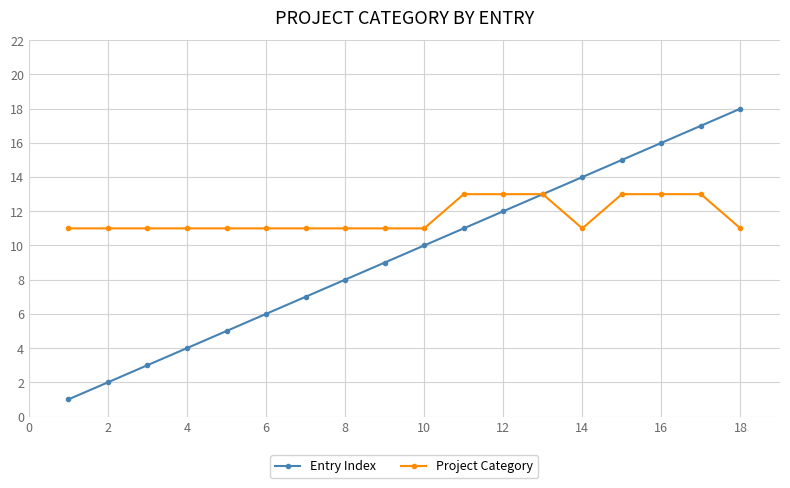

What is the greatest value displayed?

18